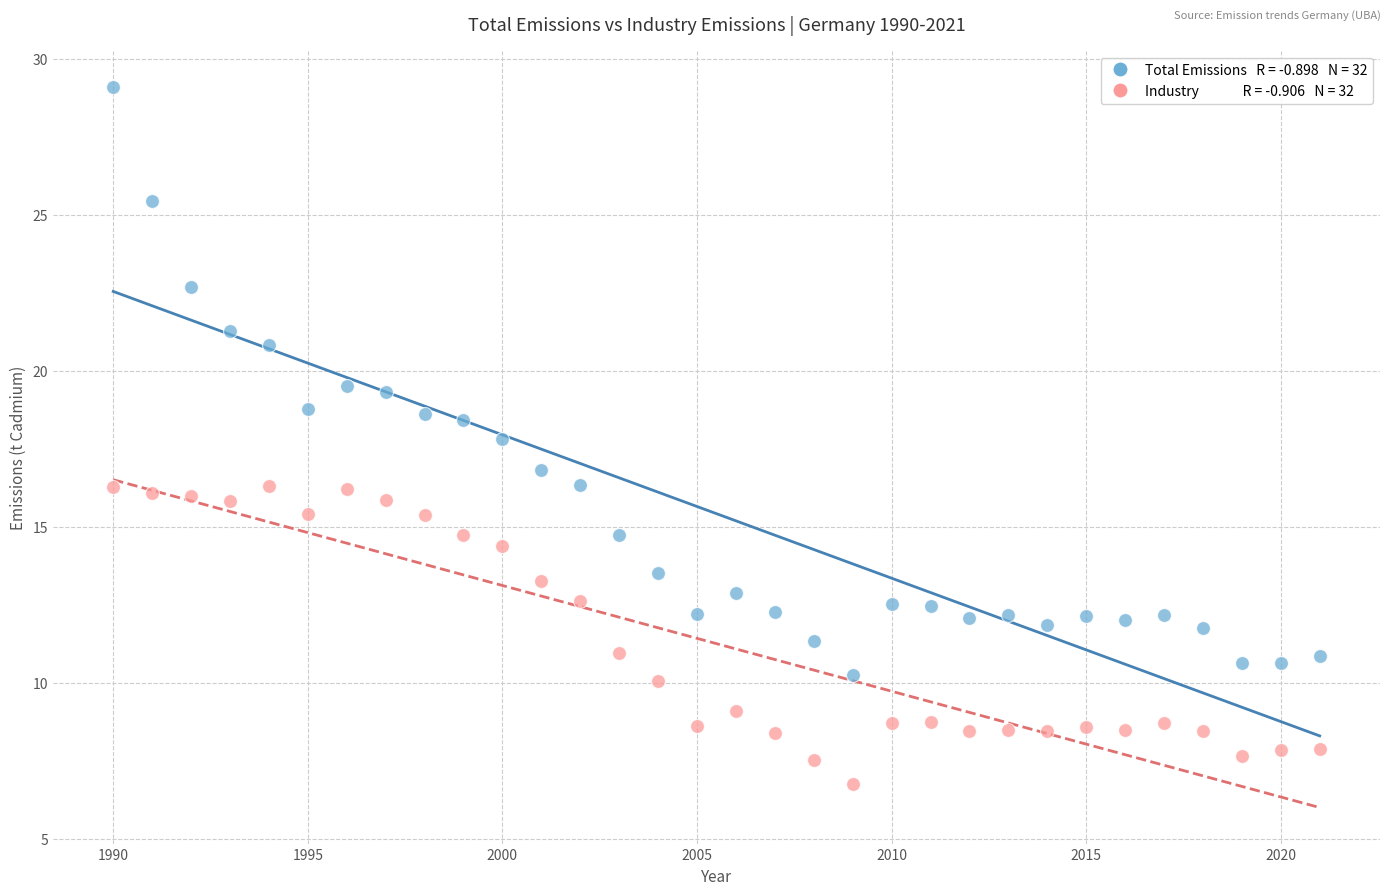

Across all data points, what is the range of X values (max minus min)?

31.0